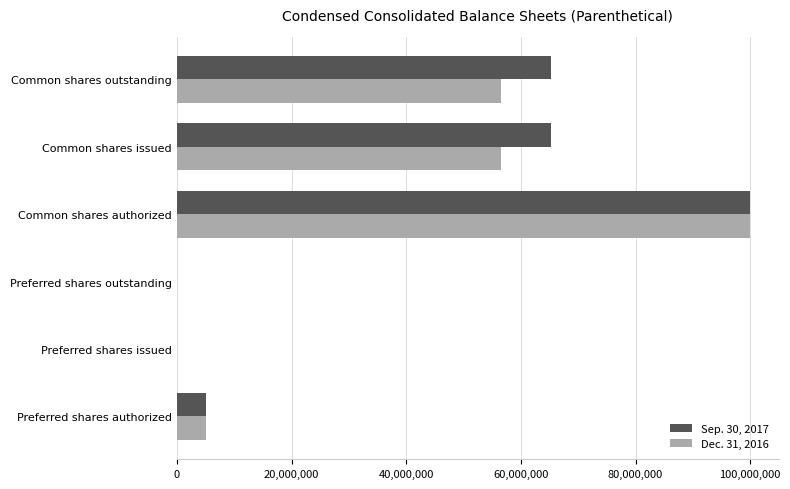

Between Preferred shares outstanding and Common shares outstanding, which series saw the biggest shift?

Sep. 30, 2017